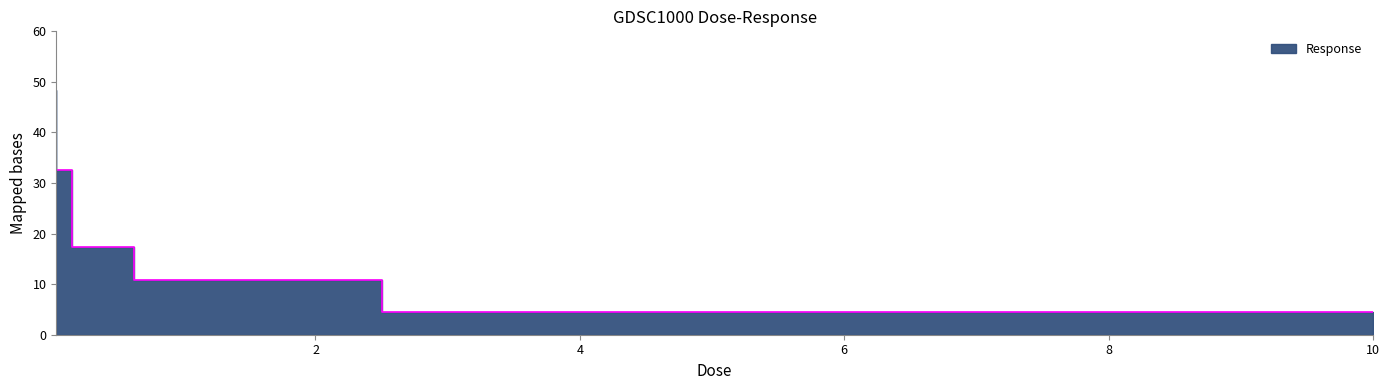

What is the change in value from 0.15625 to 2.5?

-21.6